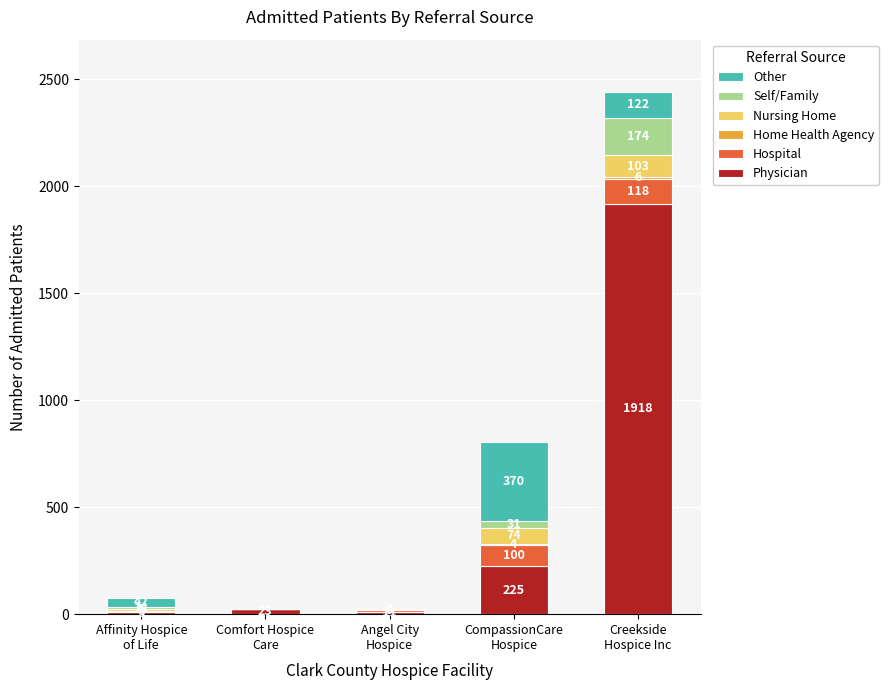

How many series are shown in this chart?

6